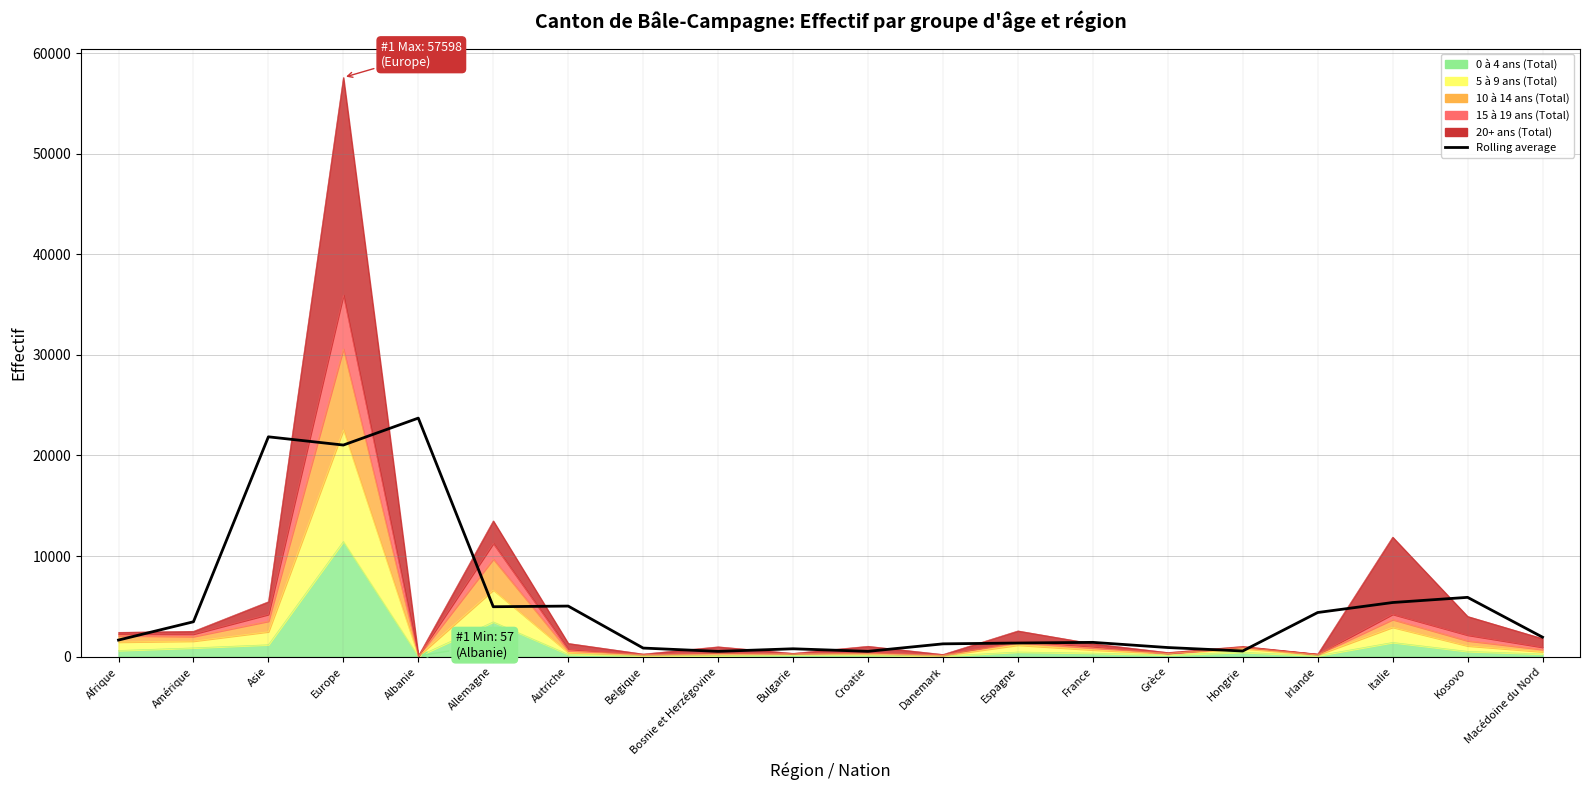

List the labels in order of value, smallest first.

Bosnie et Herzégovine, Croatie, Hongrie, Bulgarie, Belgique, Grèce, Danemark, Espagne, France, Afrique, Macédoine du Nord, Amérique, Irlande, Allemagne, Autriche, Italie, Kosovo, Europe, Asie, Albanie